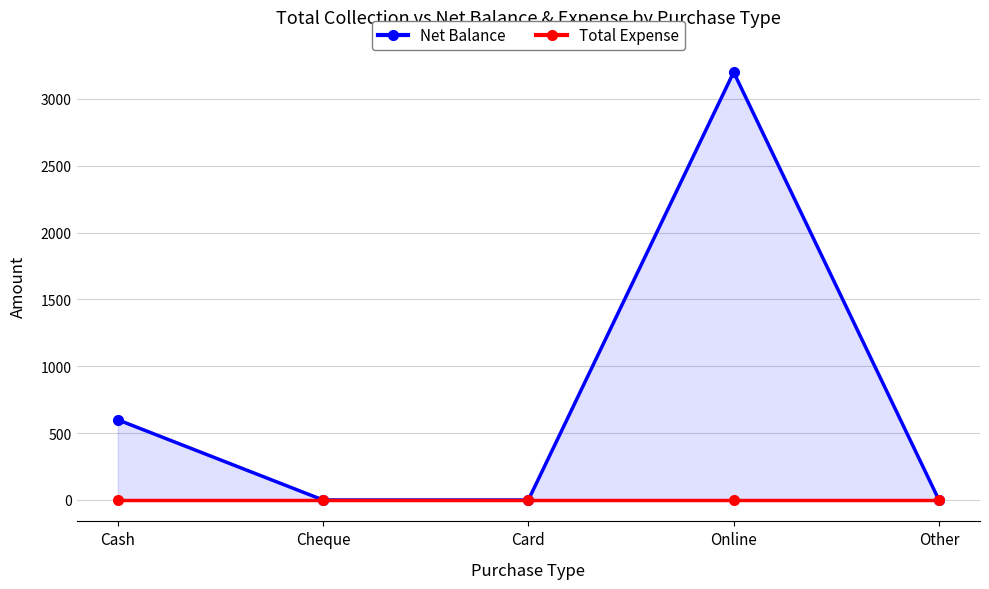

At Card, list the series in order from smallest to largest.

Net Balance, Total Expense